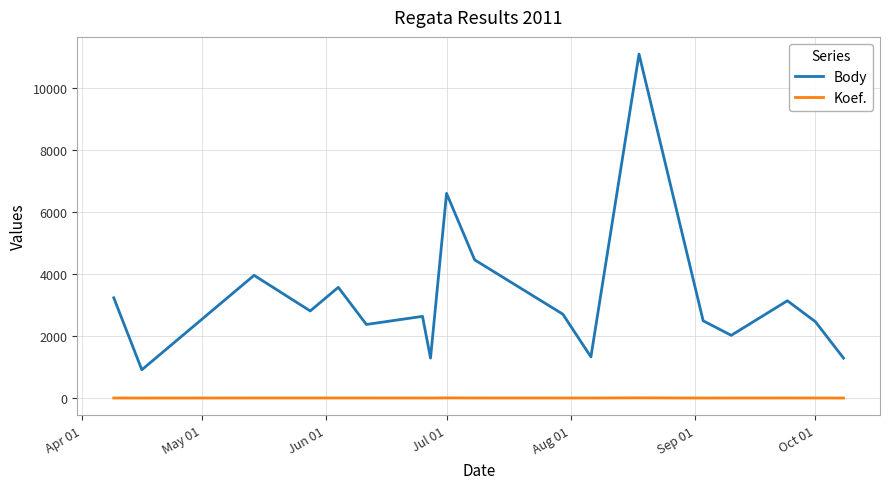

True or false: Body and Koef. cross at least once.

False